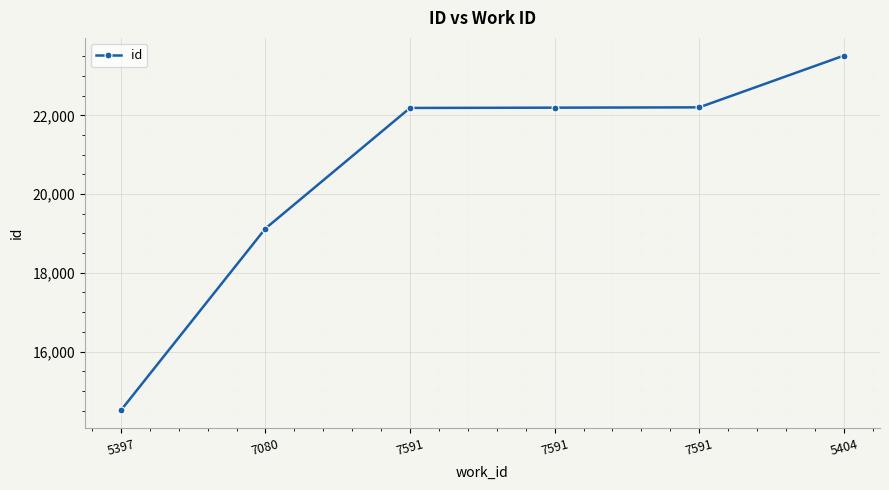

Does the chart have visible grid lines?

Yes